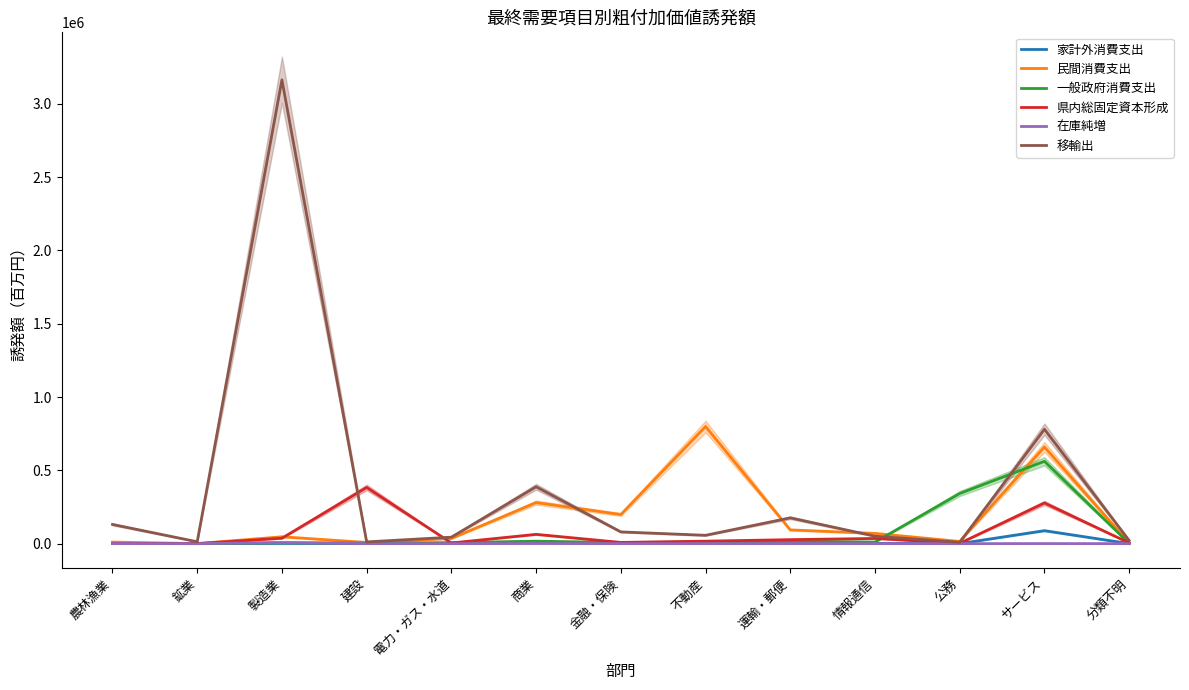

How many lines are shown in the chart?

6